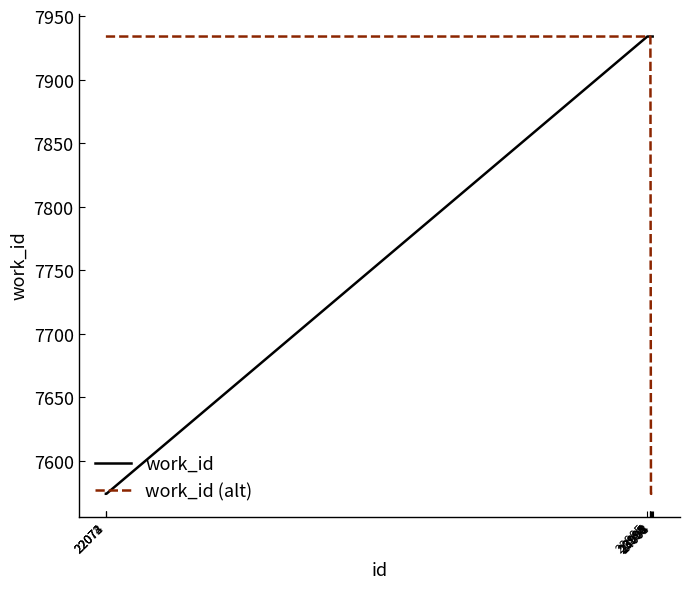

True or false: work_id (alt) has a value of 2733 at 23995.

False